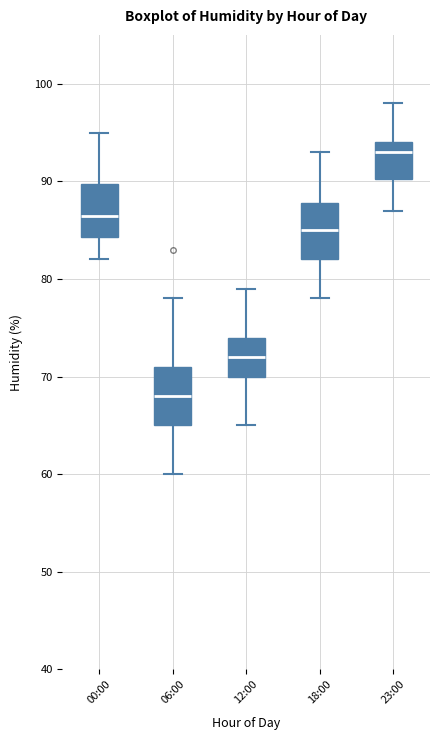

Reading left to right, transcribe this box plot: for each box, give where its median line is, the range the box spans, and where its two whiskers end, as read against the y-axis. The values are not printed on the chart, so give them approximately, as read against the axis.

00:00: median 87, box 84 to 90, whiskers 82 to 95
06:00: median 68, box 65 to 71, whiskers 60 to 78
12:00: median 72, box 70 to 74, whiskers 65 to 79
18:00: median 85, box 82 to 88, whiskers 78 to 93
23:00: median 93, box 90 to 94, whiskers 87 to 98